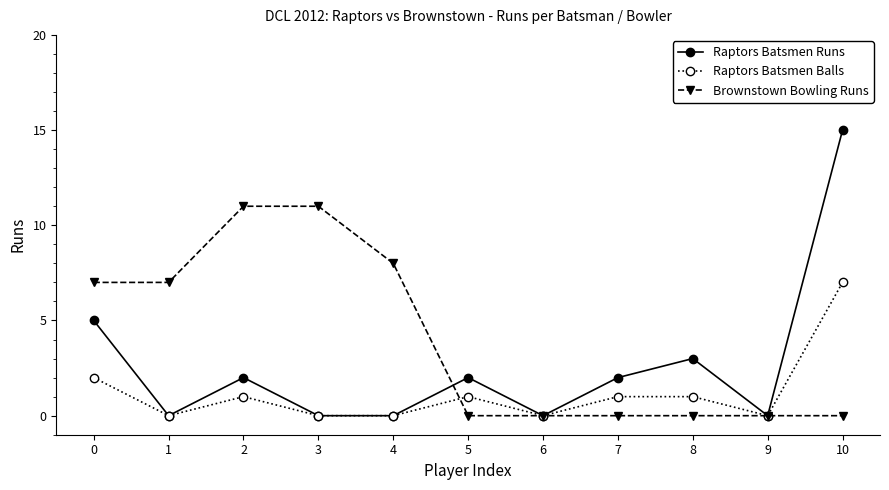

What is the greatest value displayed?

15